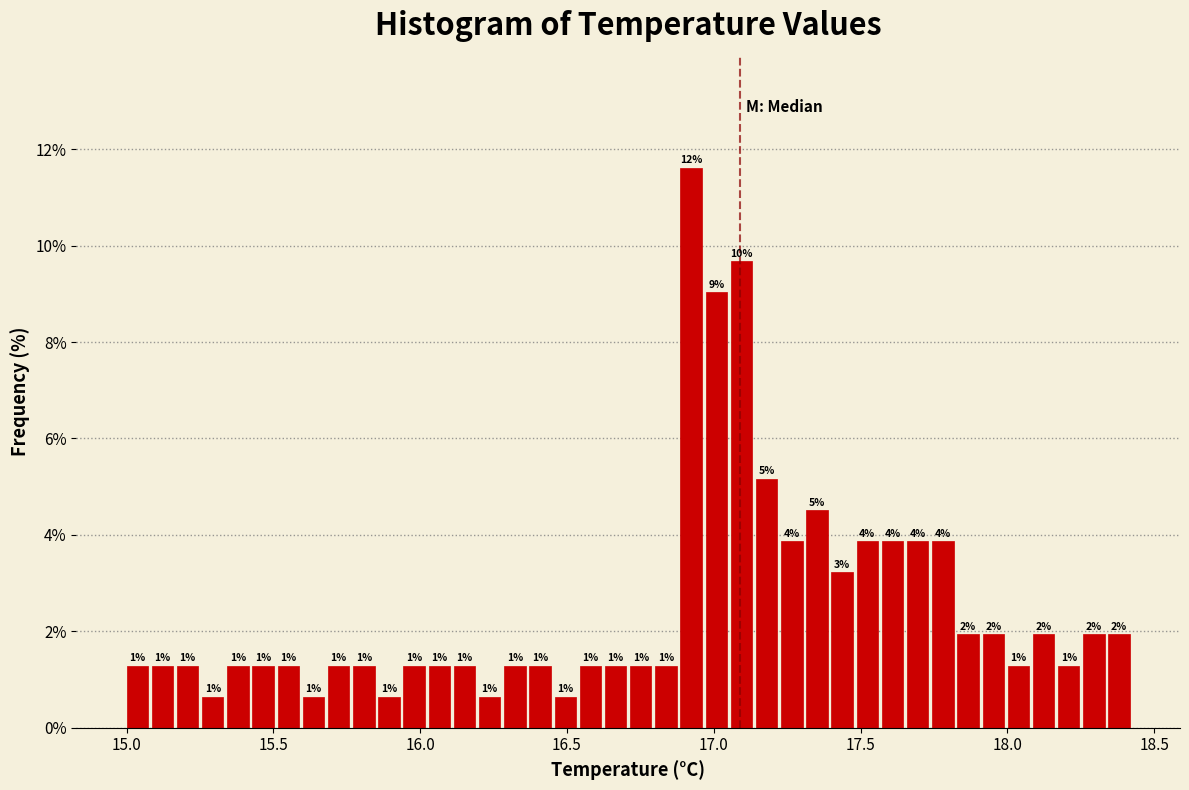

Around what value on the x-axis is the tallest bar? Give the approximate position of its centre, as read against the axis.

16.90